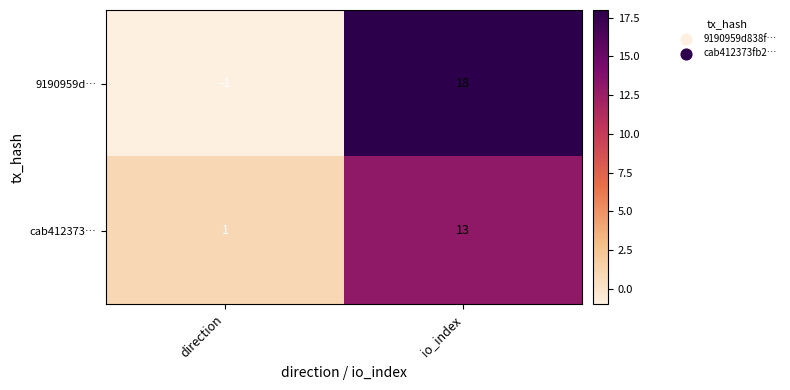

Which category has the highest value in the cab412373… series?

io_index